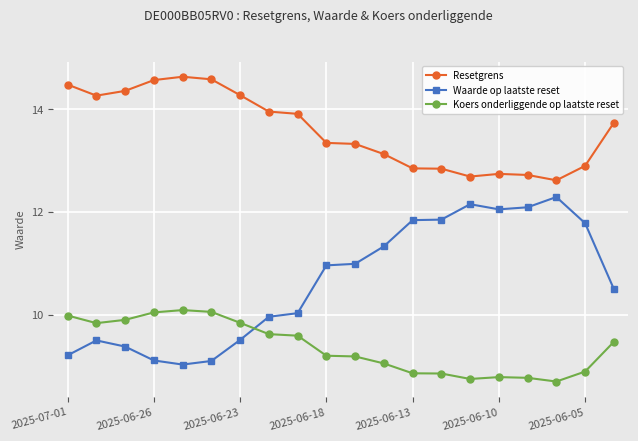

What is the value of the Resetgrens point at the 14th from the left?

12.8